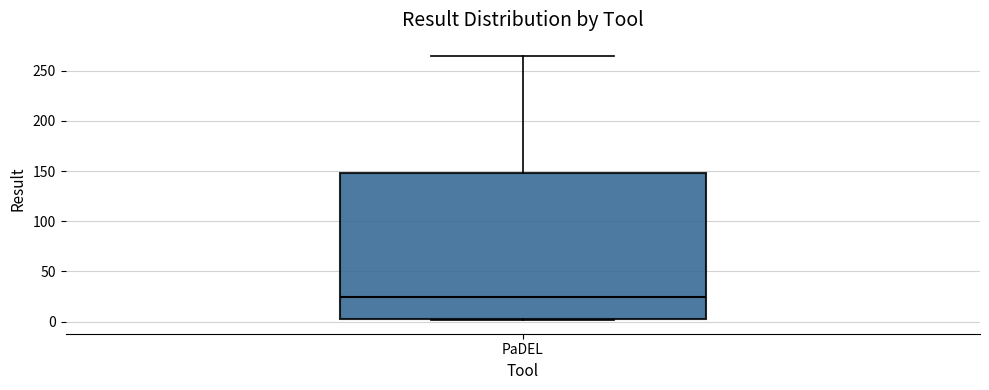

Where does the upper whisker of the box for PaDEL end on the y-axis? The values are not printed on the chart, so give them approximately, as read against the axis.

265